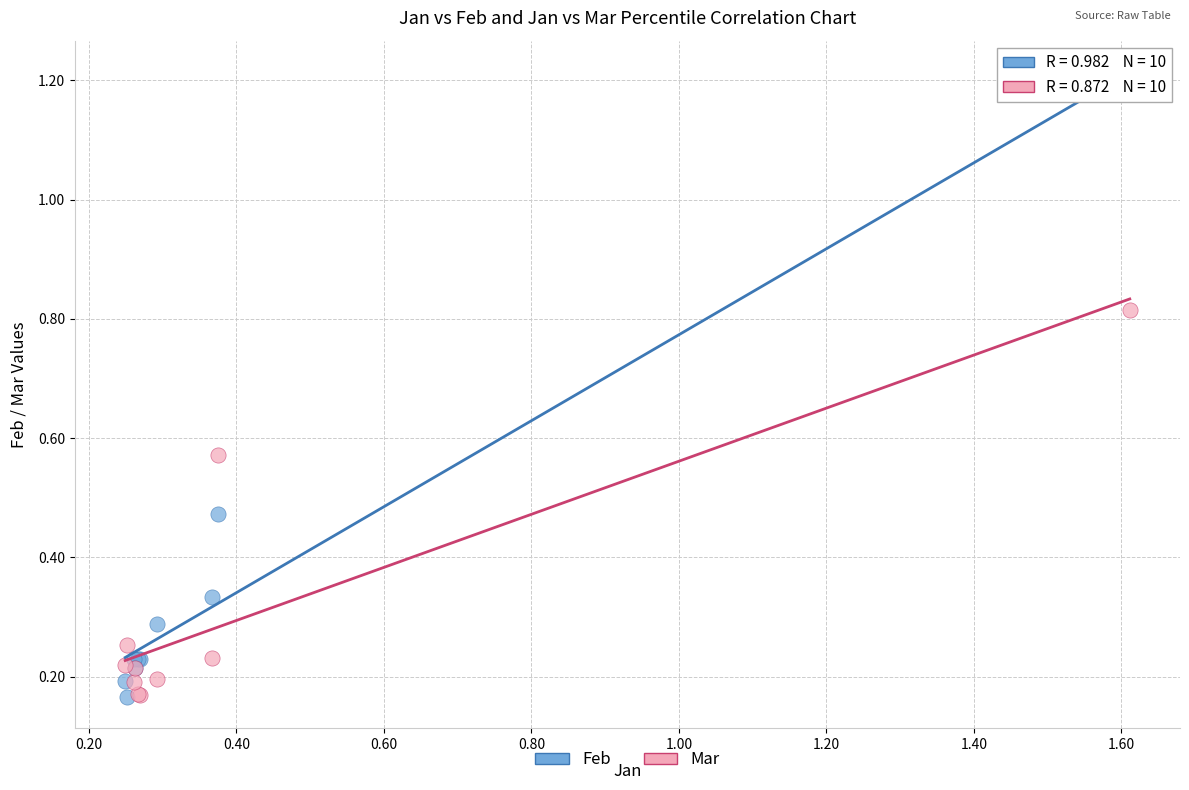

What is the X range (max minus min) for the scatter plot?

1.4